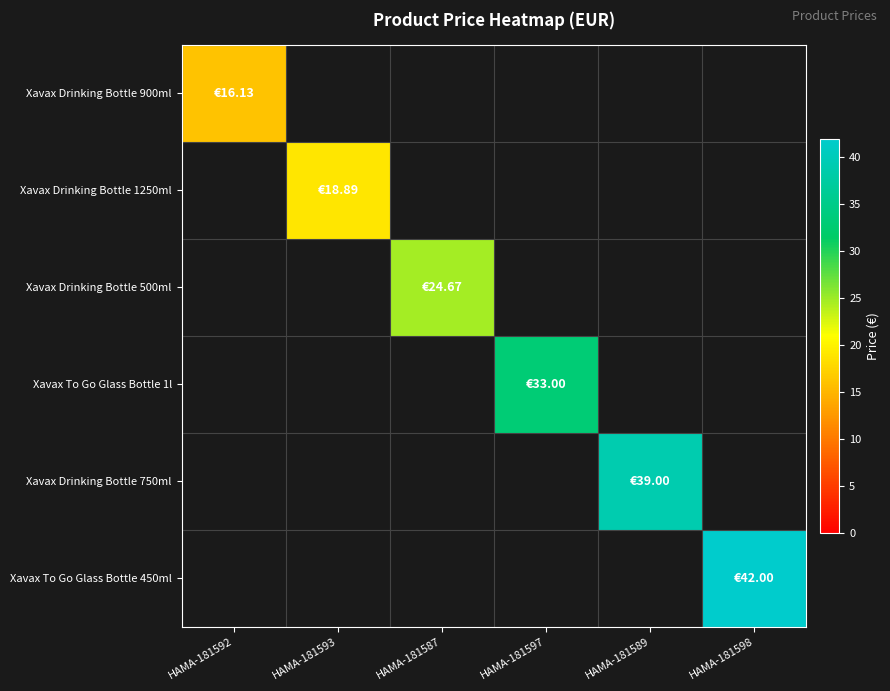

Rank the series by their maximum value, from lowest to highest.

Xavax Drinking Bottle 900ml, Xavax Drinking Bottle 1250ml, Xavax Drinking Bottle 500ml, Xavax To Go Glass Bottle 1l, Xavax Drinking Bottle 750ml, Xavax To Go Glass Bottle 450ml